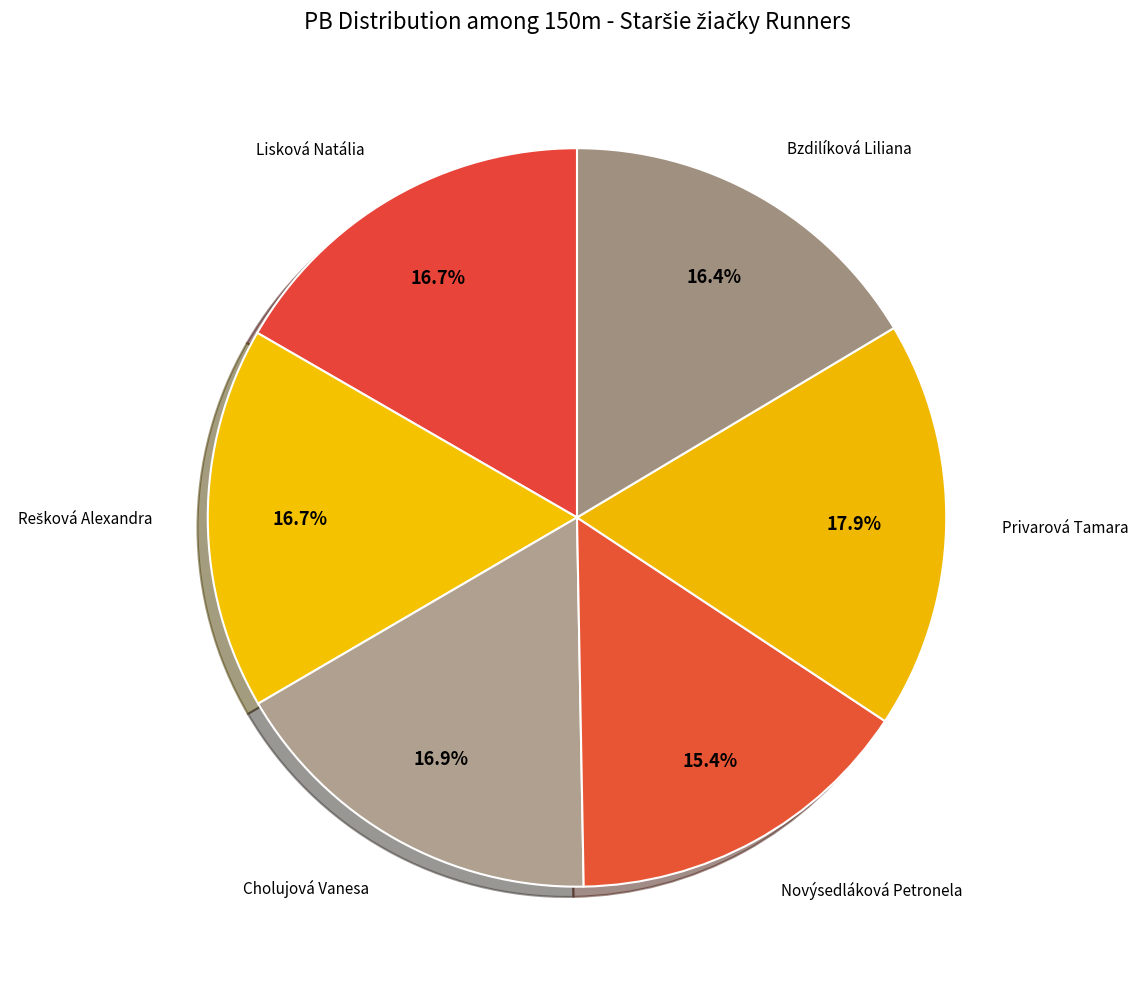

Which slice is the largest?

Privarová Tamara